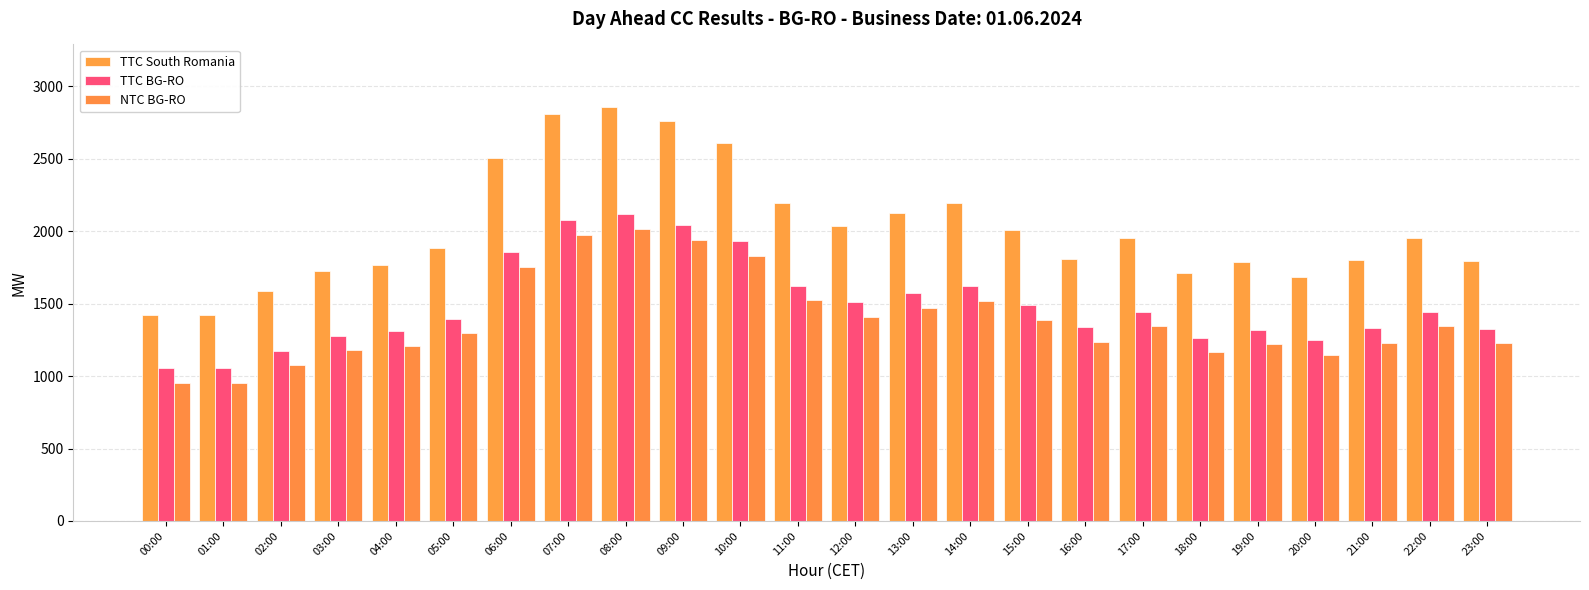

What are all the series names shown in the legend?

TTC South Romania, TTC BG-RO, NTC BG-RO